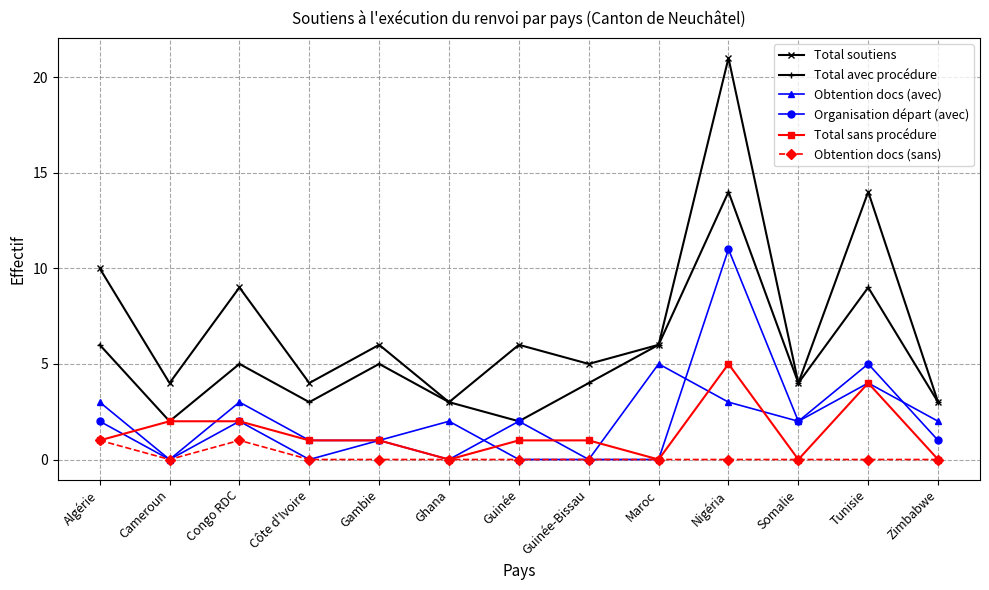

Which category has the highest value in the Obtention docs (avec) series?

Maroc